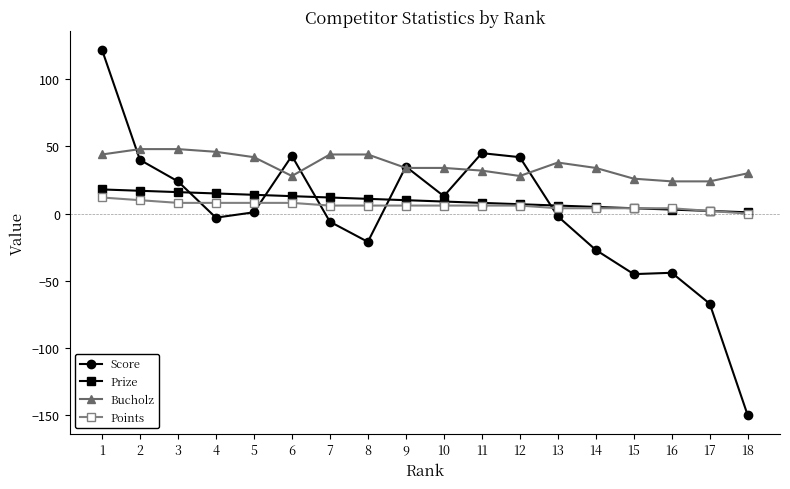

What is the total value across all series at 4?

66